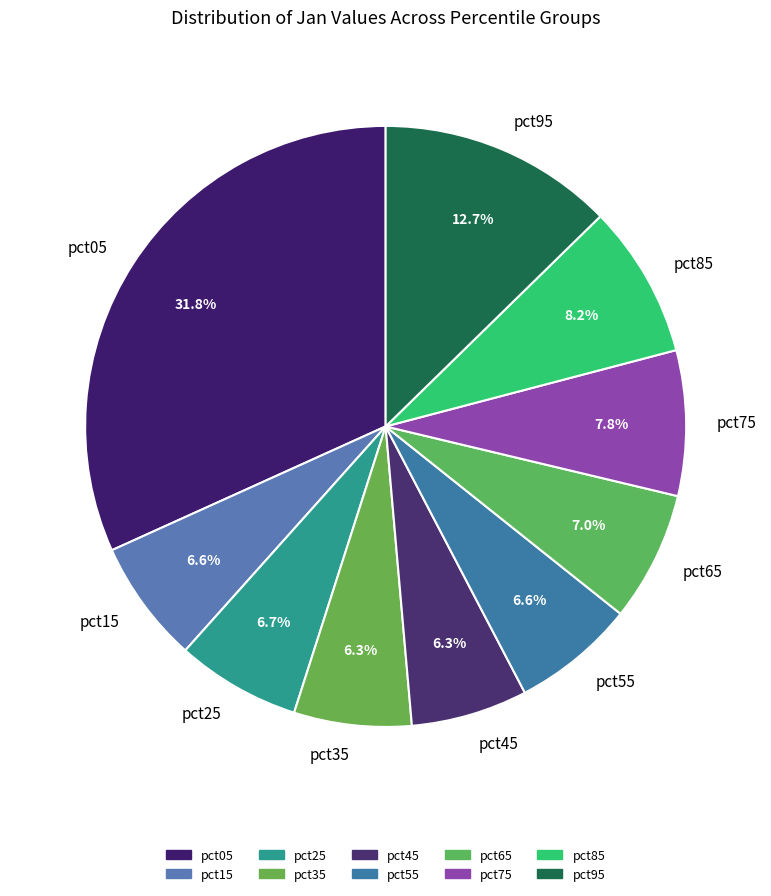

To the nearest percent, what is the combined percentage of pct95 and pct85?

21%